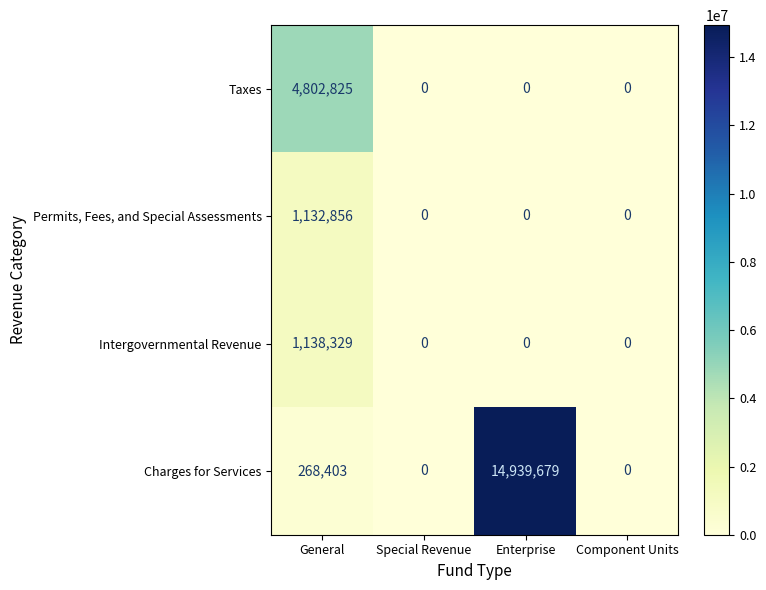

At which label does Taxes reach its peak?

General